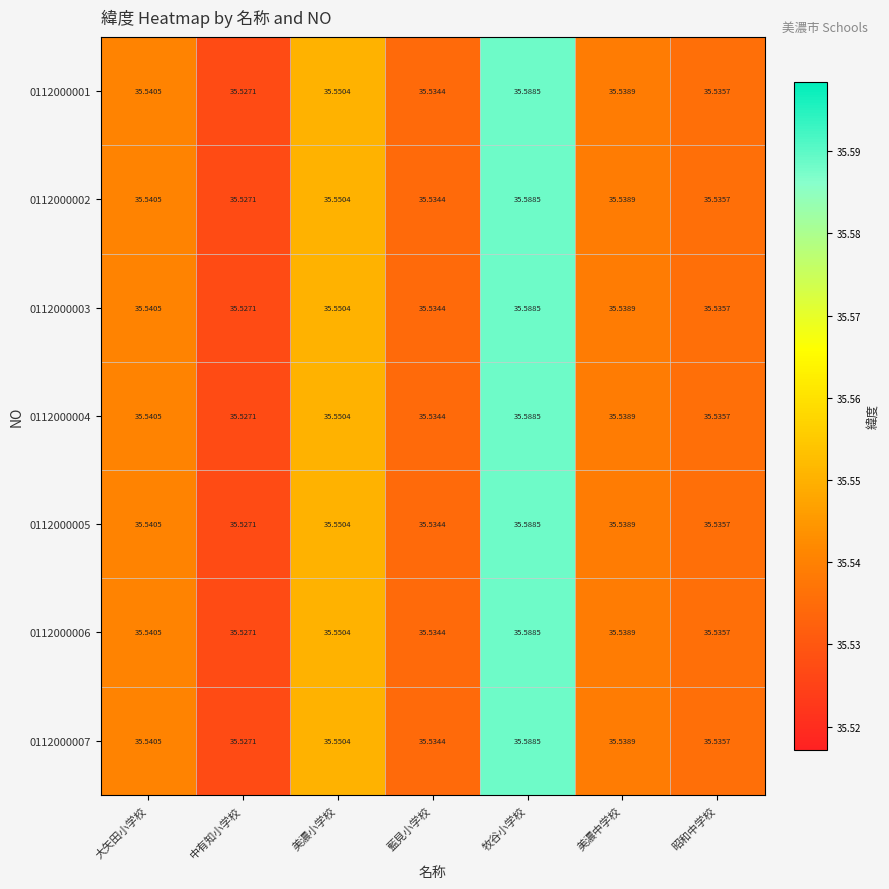

Rank the categories by 0112000007 value from highest to lowest.

牧谷小学校, 美濃小学校, 大矢田小学校, 美濃中学校, 昭和中学校, 藍見小学校, 中有知小学校